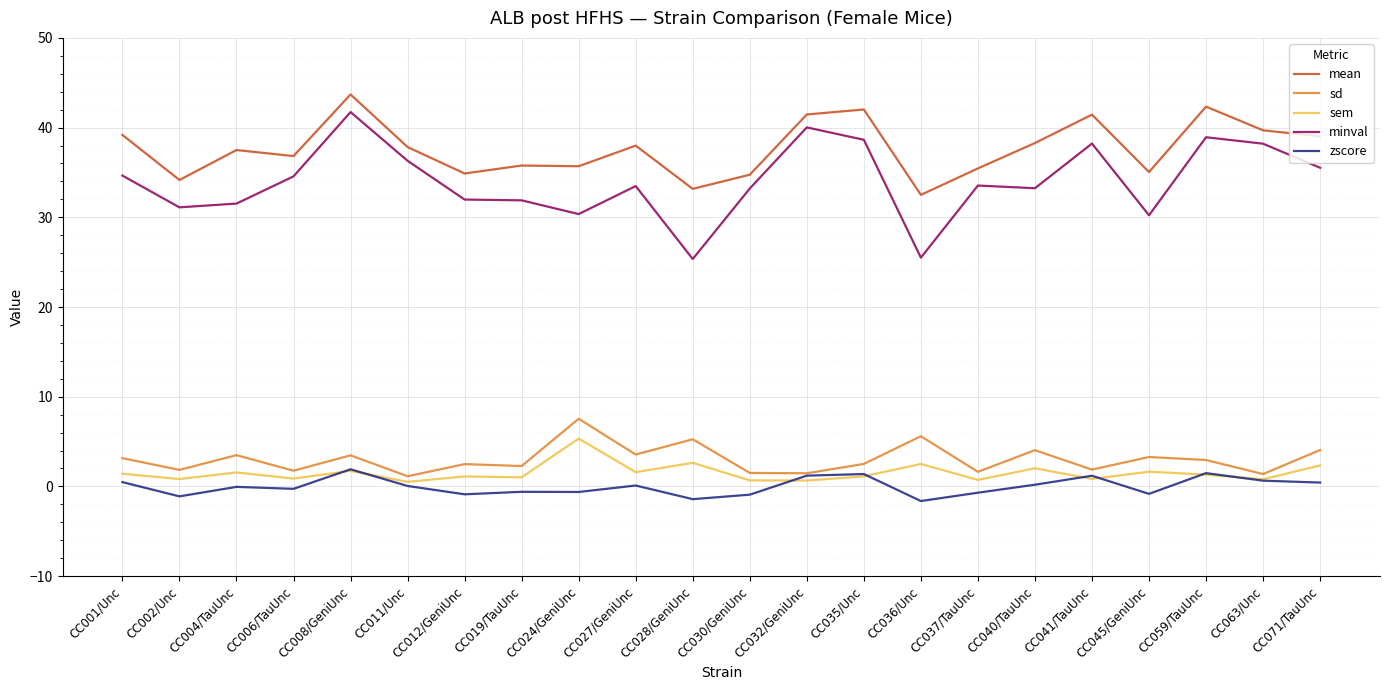

True or false: mean has a value of 10.7 at CC030/GeniUnc.

False